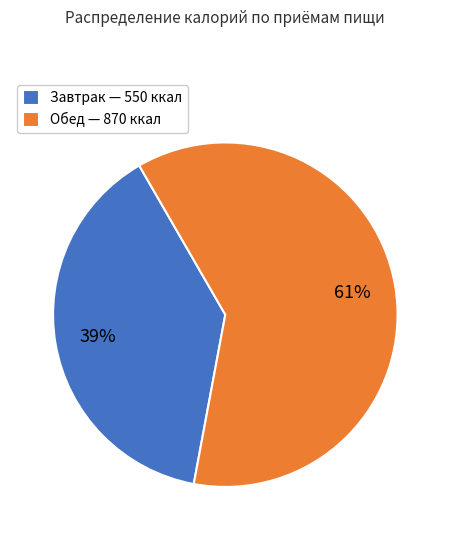

To the nearest percent, what percentage of the pie is Завтрак?

39%